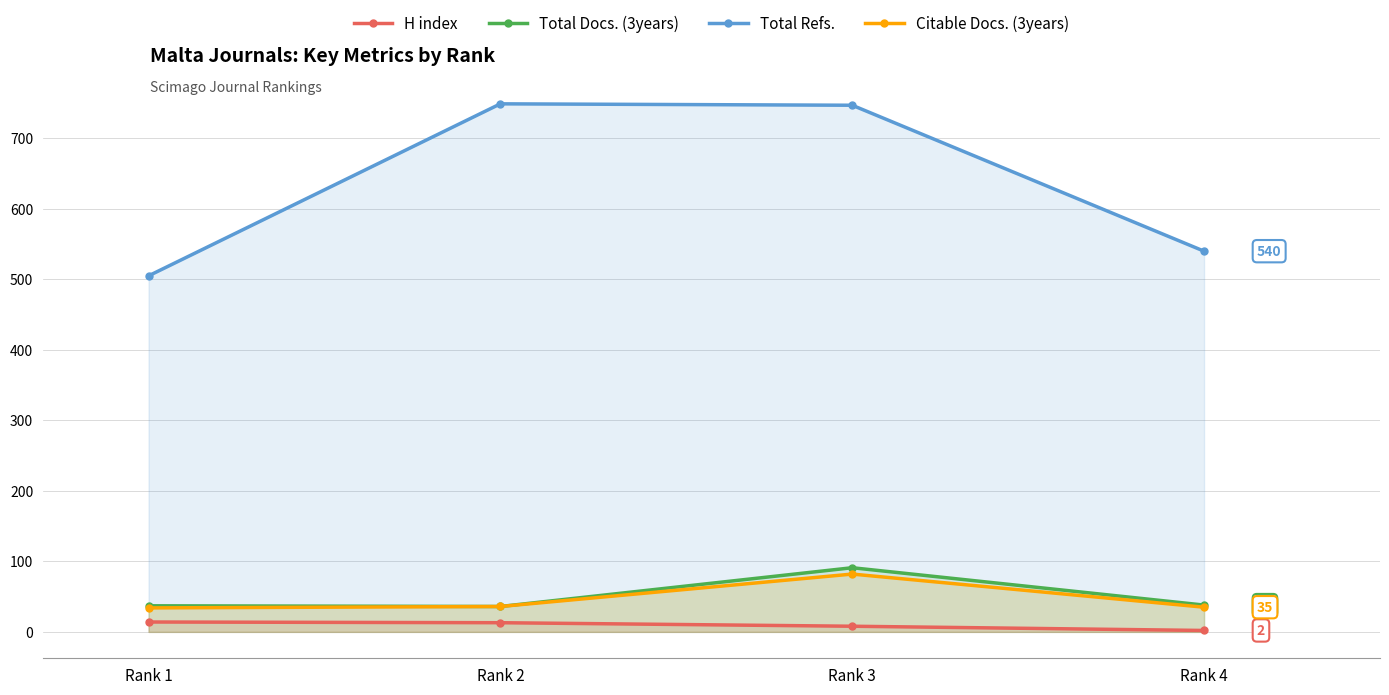

Read the H index value at Rank 1, to the nearest 5.

15